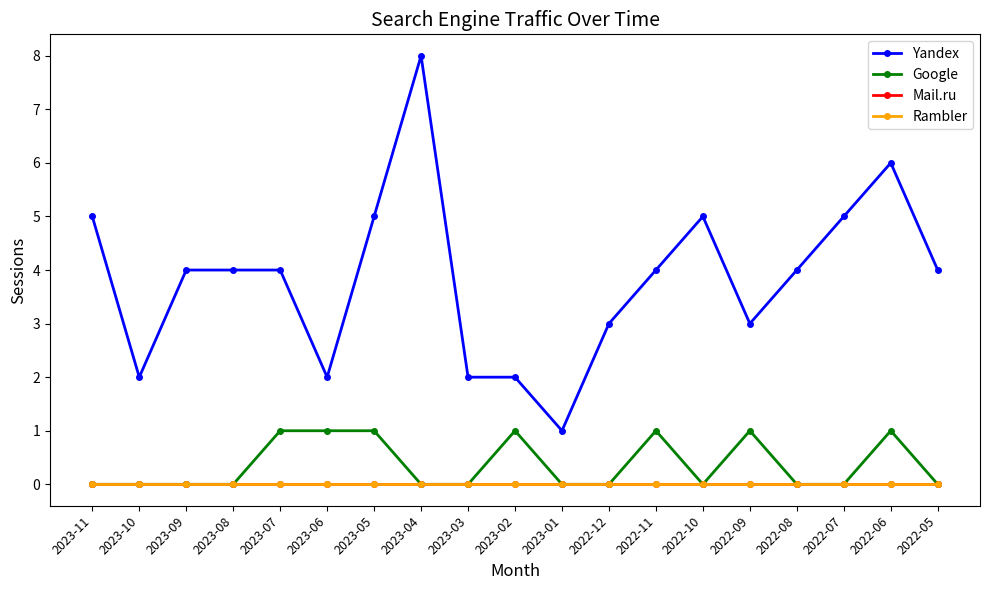

Which category has the highest value across all series?

2023-04